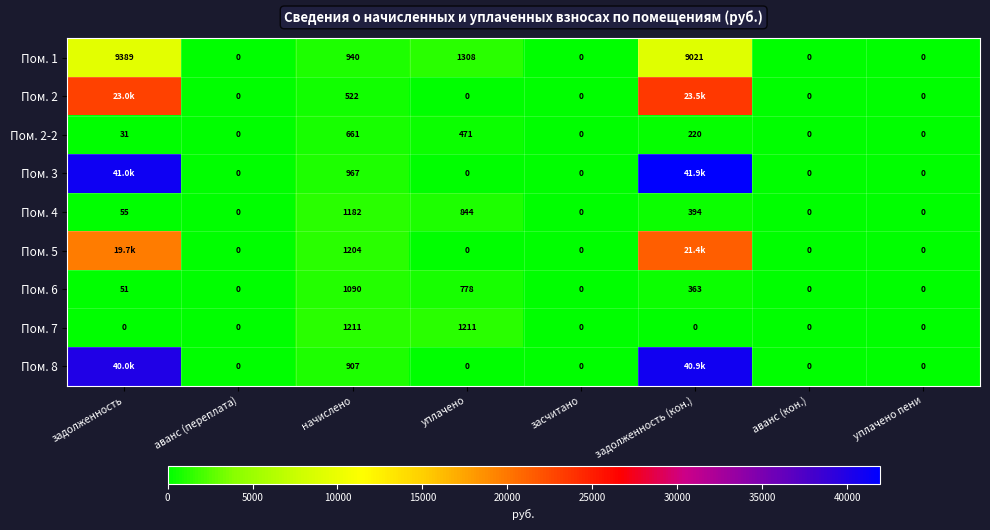

True or false: Пом. 1 has a value of 533.0 at начислено.

False